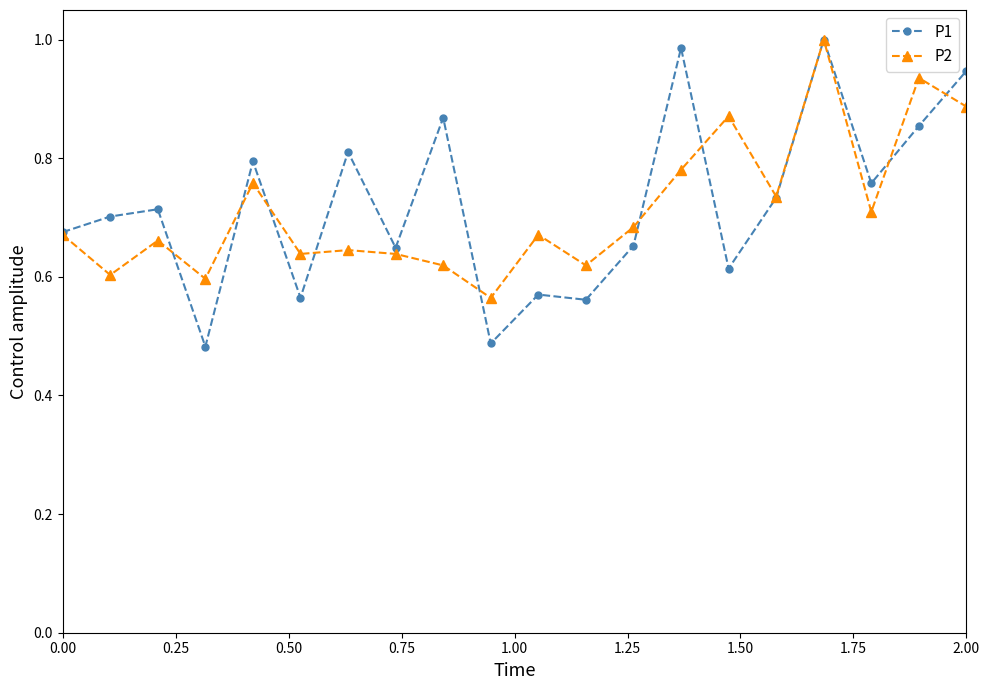

At how many categories does at least one series exceed 0?

20